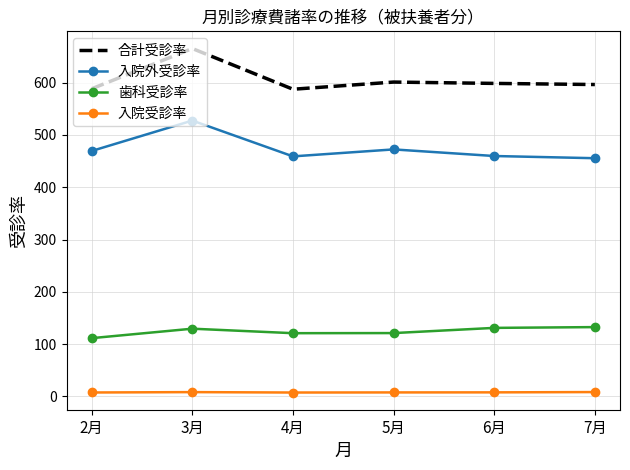

True or false: 合計受診率 has more than 0 interior local peaks.

True